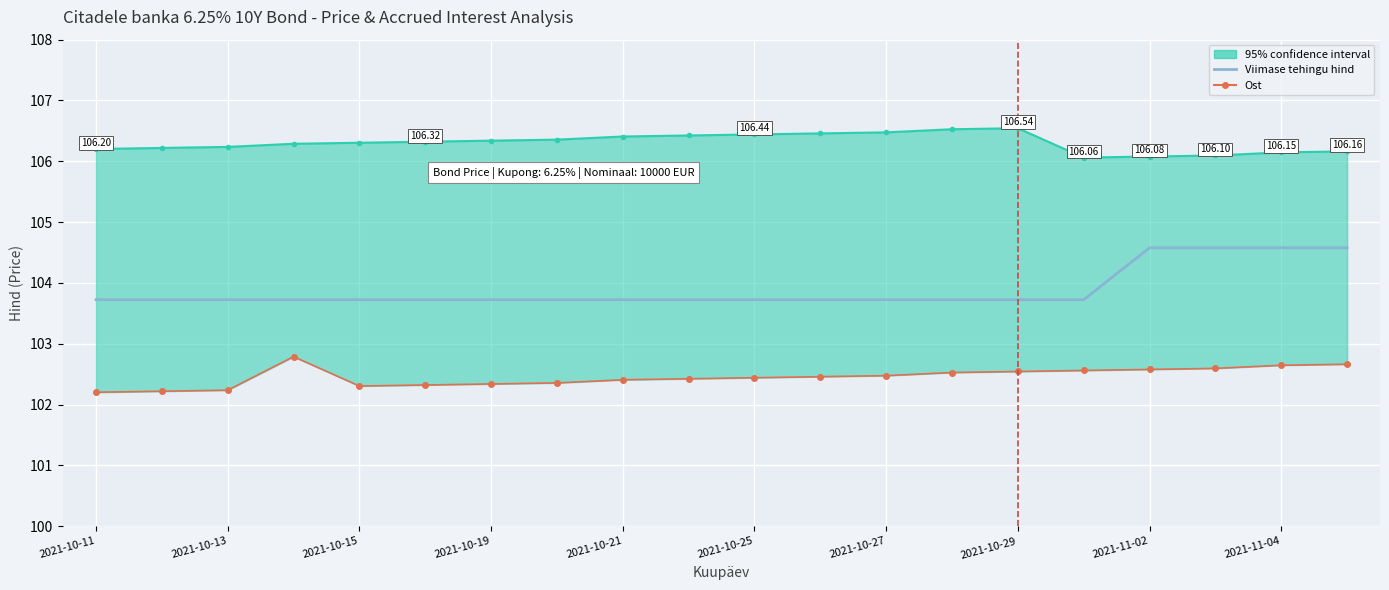

Which series has the largest range (max minus min)?

Viimase tehingu hind